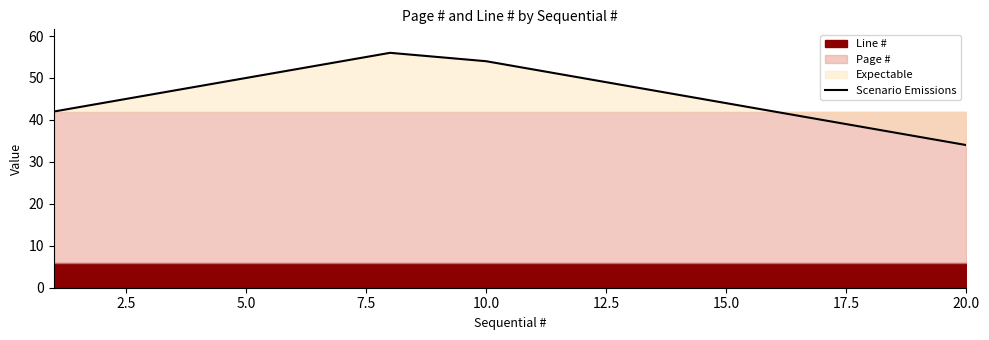

What is the difference between the maximum and second lowest values?

20